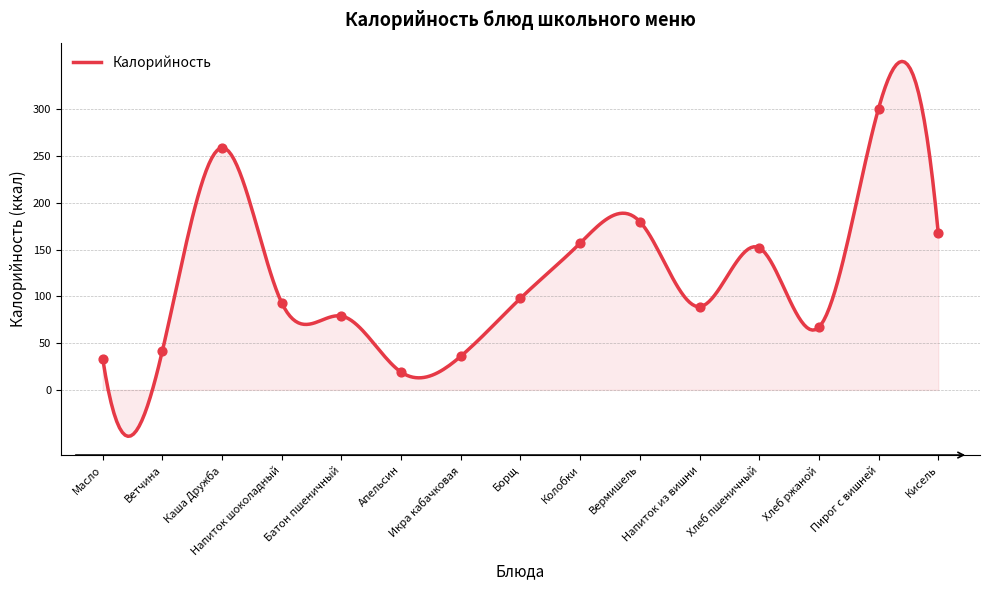

Approximately how many times larger is the value at Колобки compared to Хлеб пшеничный?

1.0